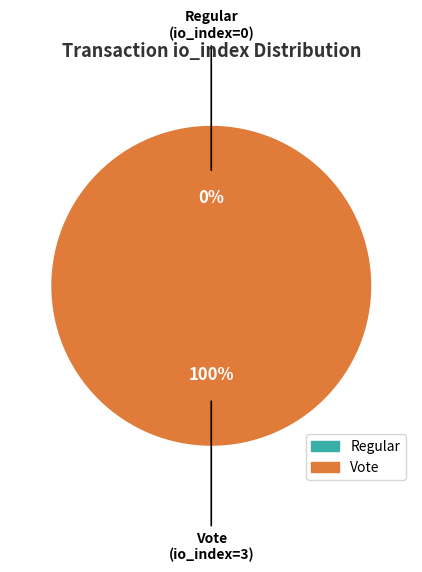

Is it true that Regular is 10% of the pie?

False